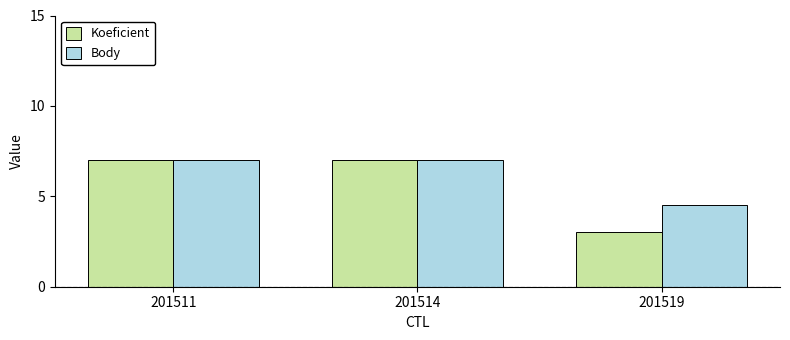

Which series changed the most between 201514 and 201519?

Koeficient